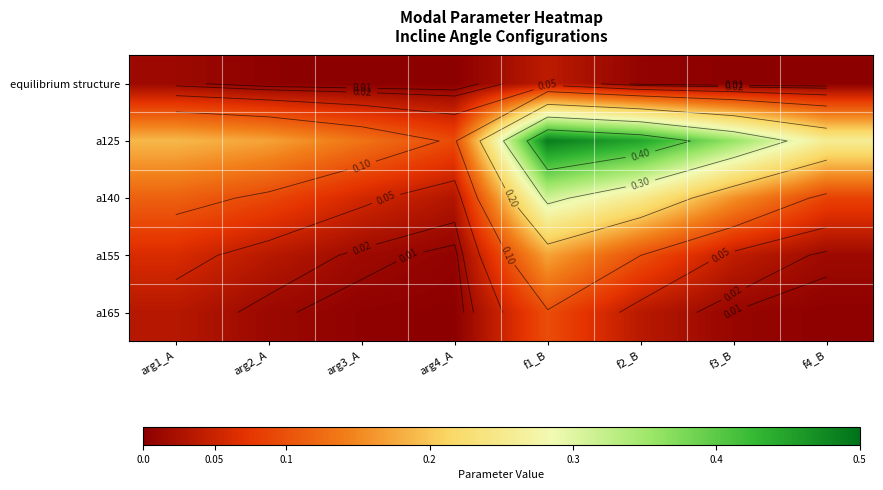

Is it true that a140 equals 0.3 at f3_B?

False